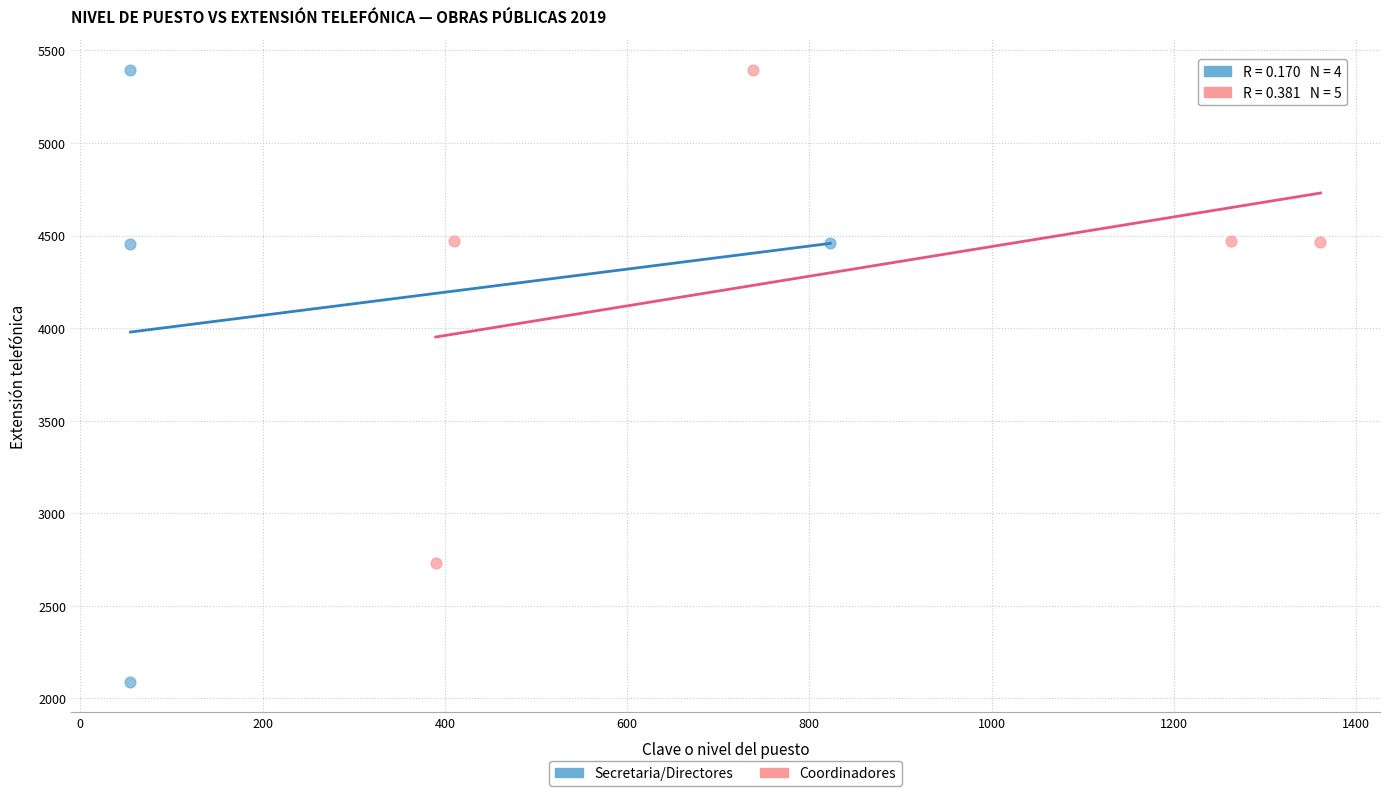

Which series has the widest spread of Y values?

Secretaria/Directores